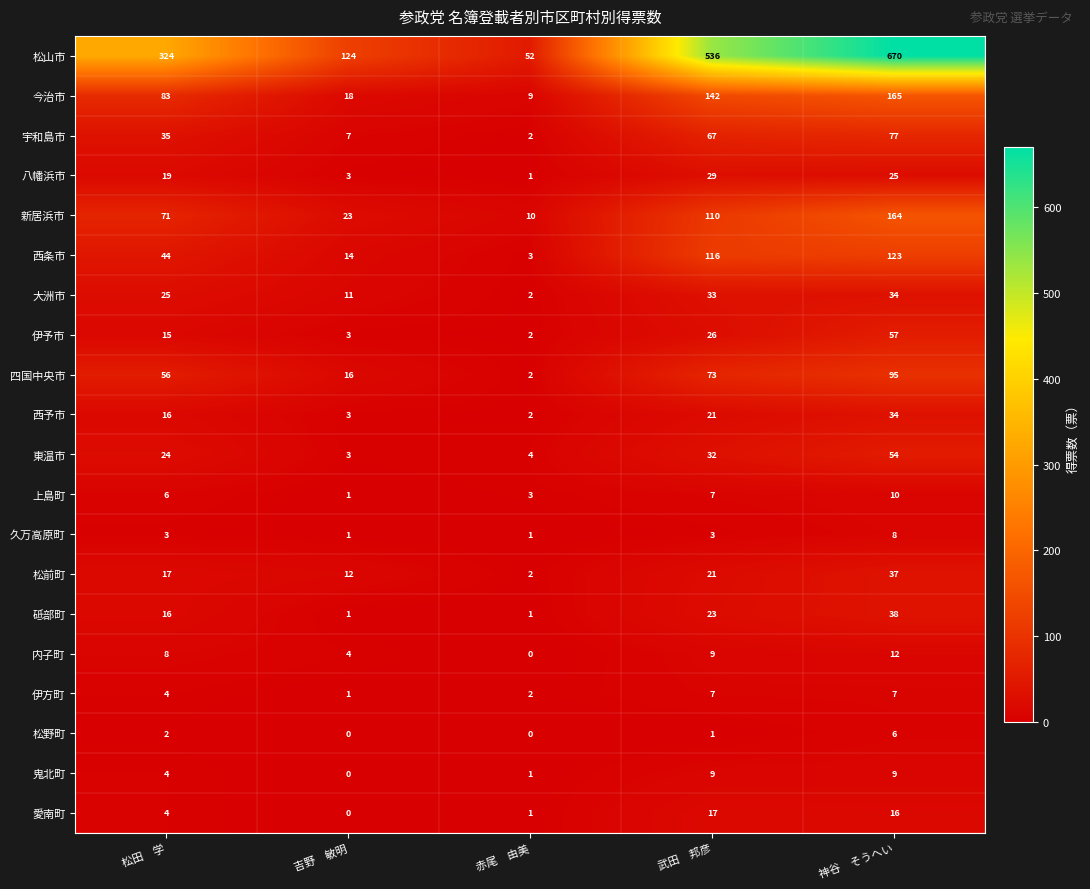

The value of 上島町 at 武田　邦彦 is 7. True or false?

True